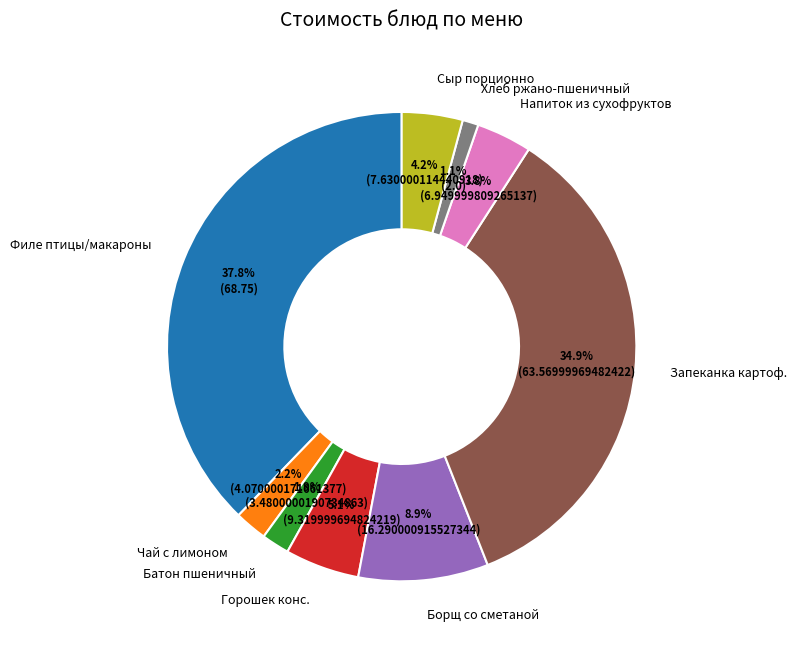

Does Напиток из сухофруктов account for over 50% of the chart?

No